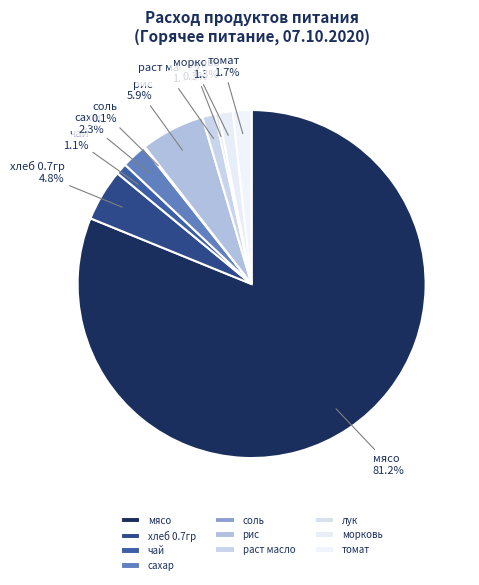

Is there any slice that represents more than half of the pie?

Yes